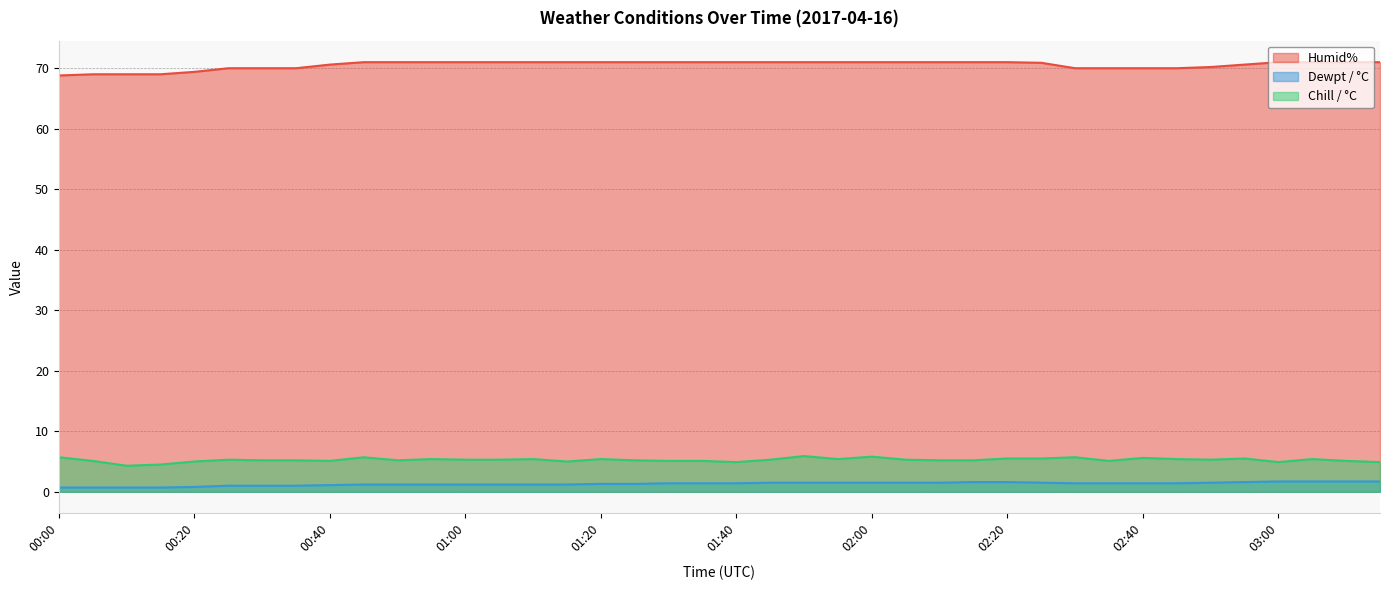

What is the spread (max minus min) of values at 01:55?

69.5